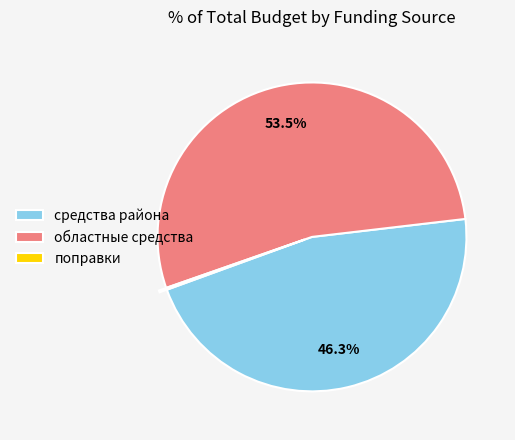

To the nearest percent, what portion does средства района represent?

46%